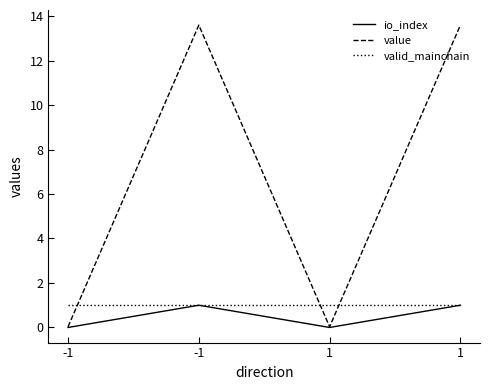

List the labels in order of value value, smallest first.

-1, 1, -1, 1